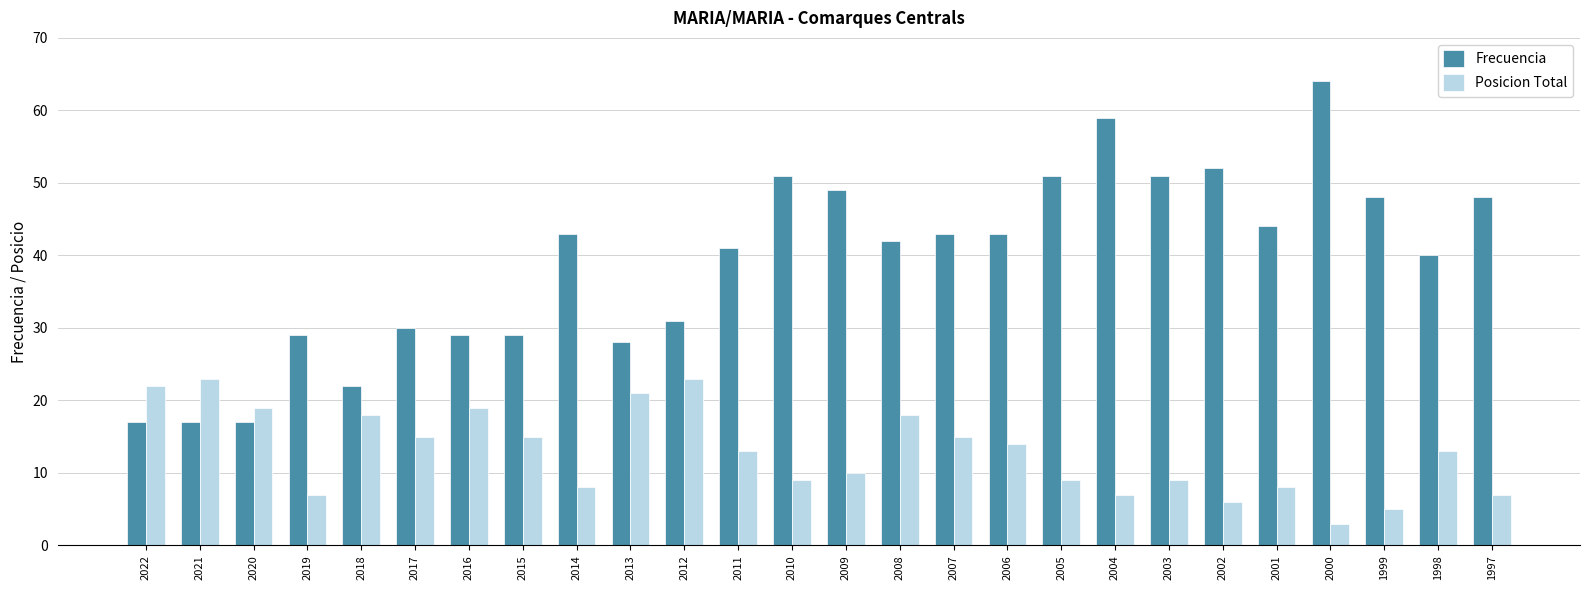

The value of Posicion Total at 2022 is 29. True or false?

False